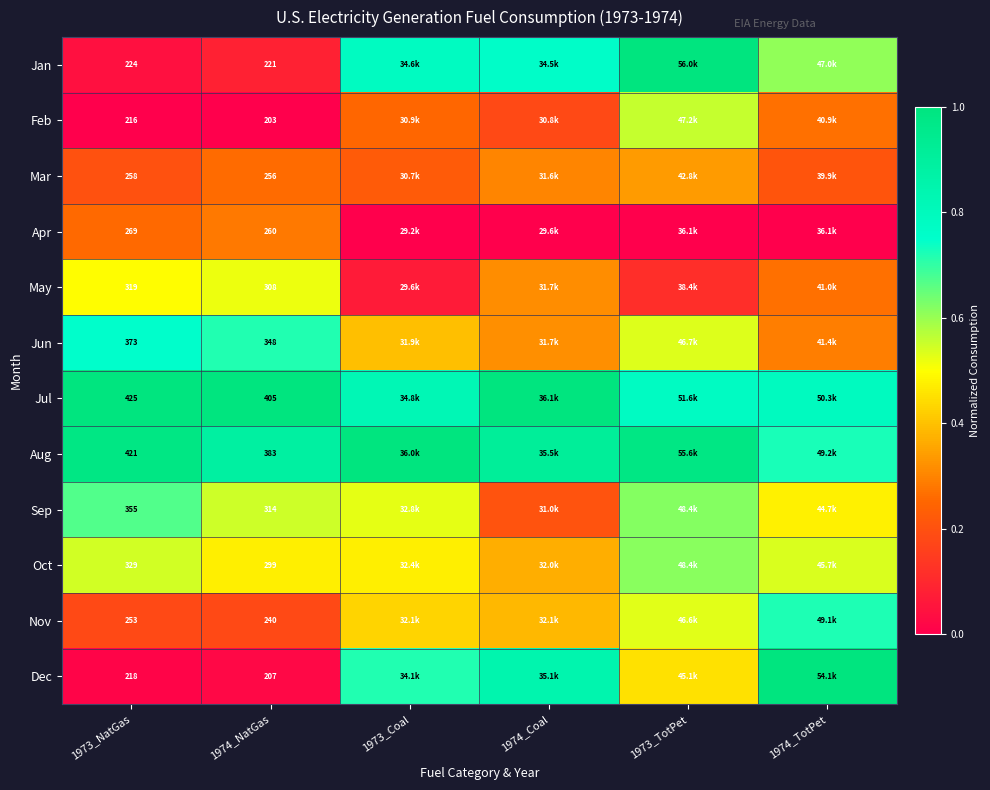

What is the difference between the Jan values at 1974_TotPet and 1974_Coal?

0.2